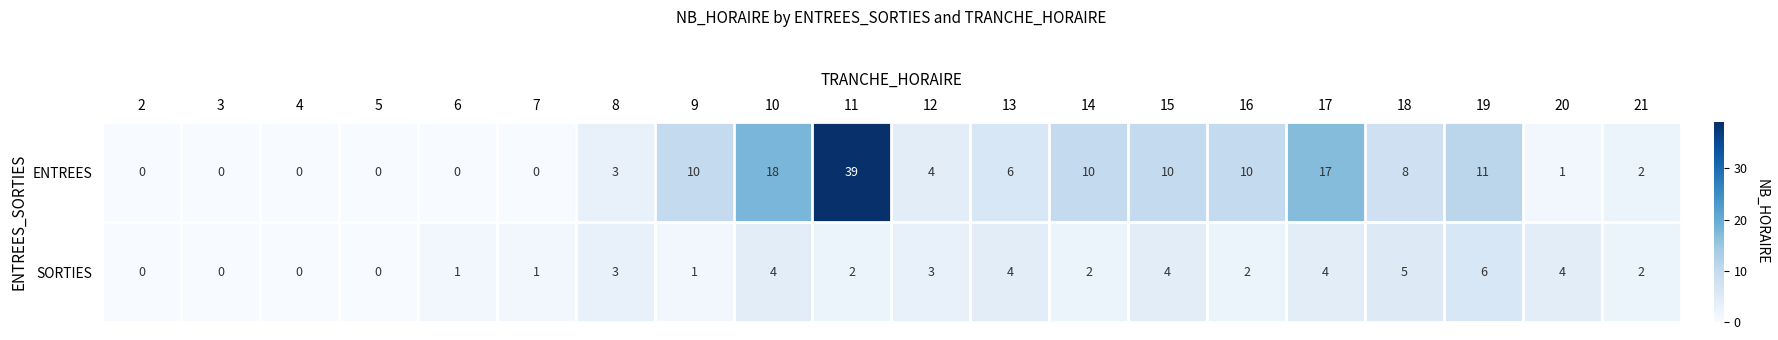

What is the difference between the second highest and minimum values in the ENTREES series?

18